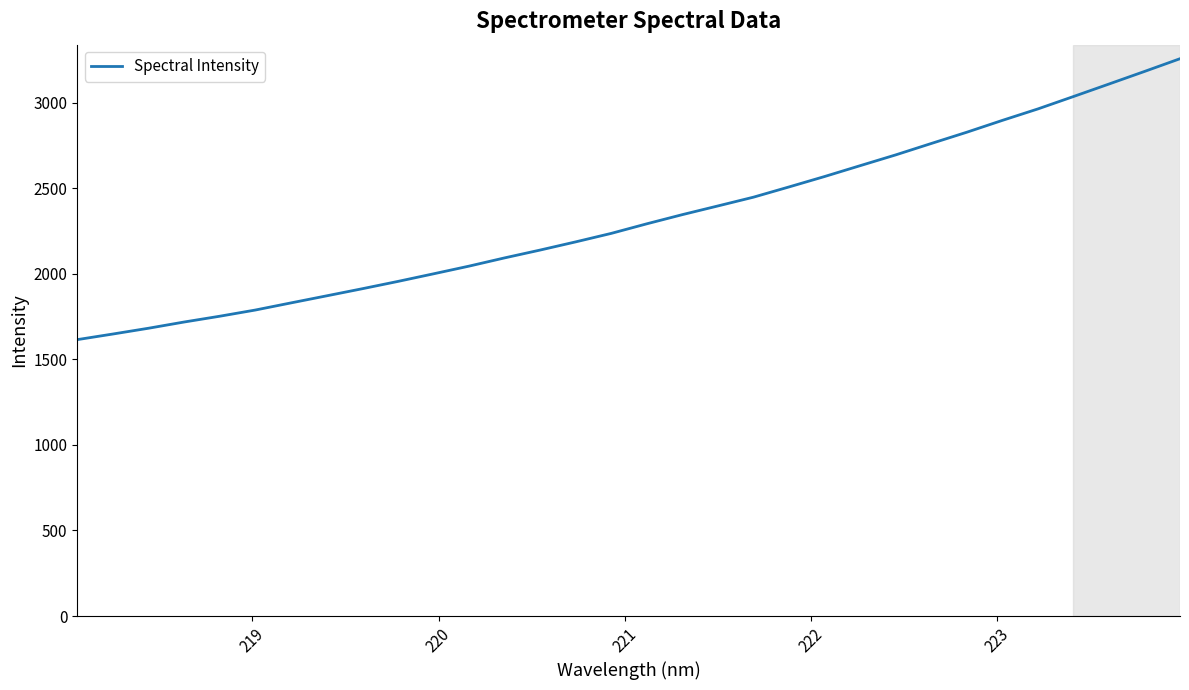

What is the minimum value shown in the chart?

1615.1